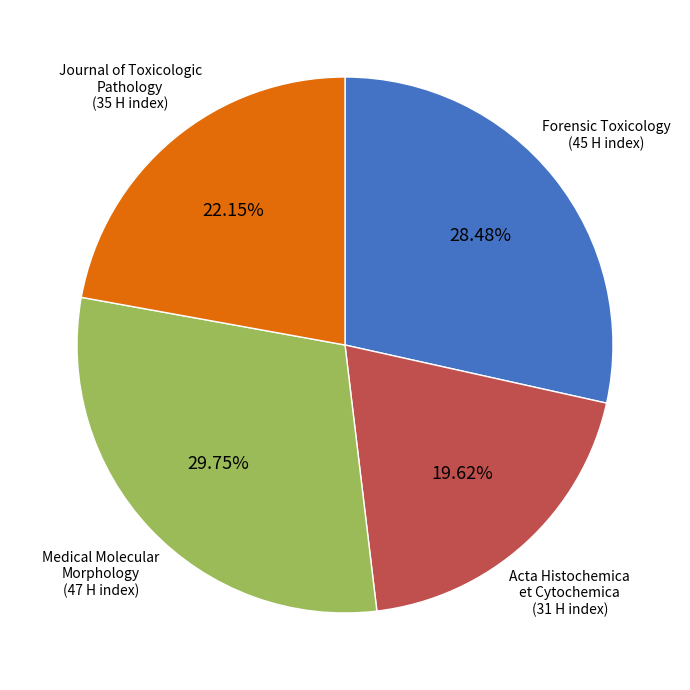

Is there any slice that represents more than half of the pie?

No